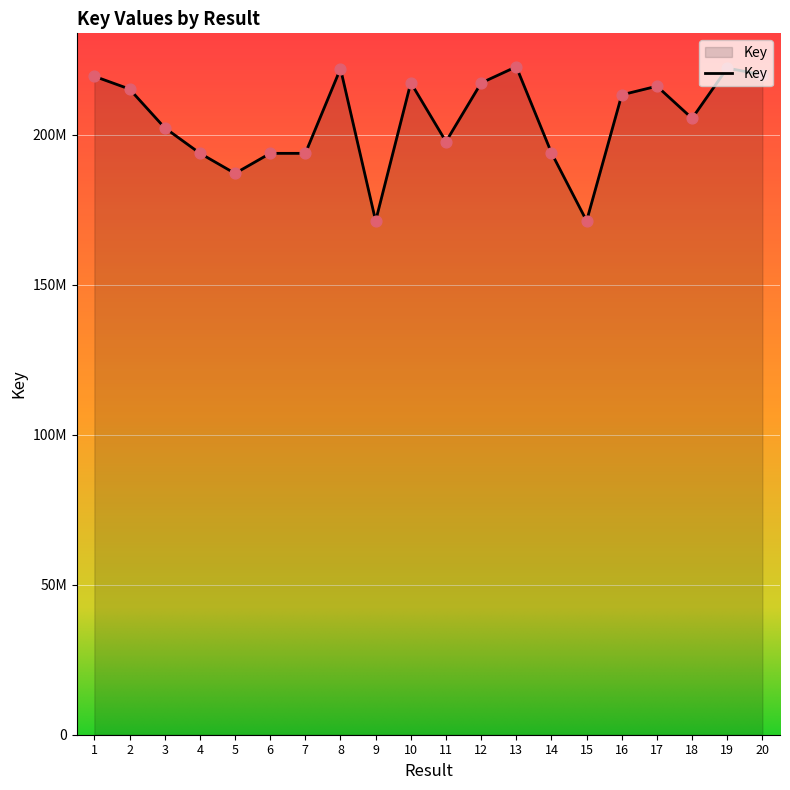

Which has a higher value, 17 or 12?

12